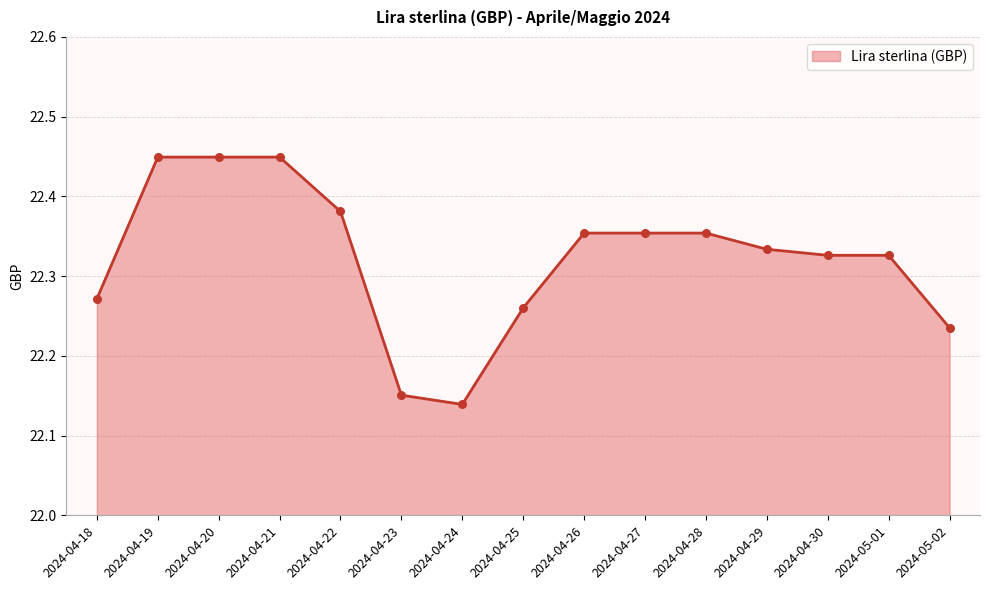

Approximately how many times larger is the value at 2024-04-18 compared to 2024-04-25?

1.0